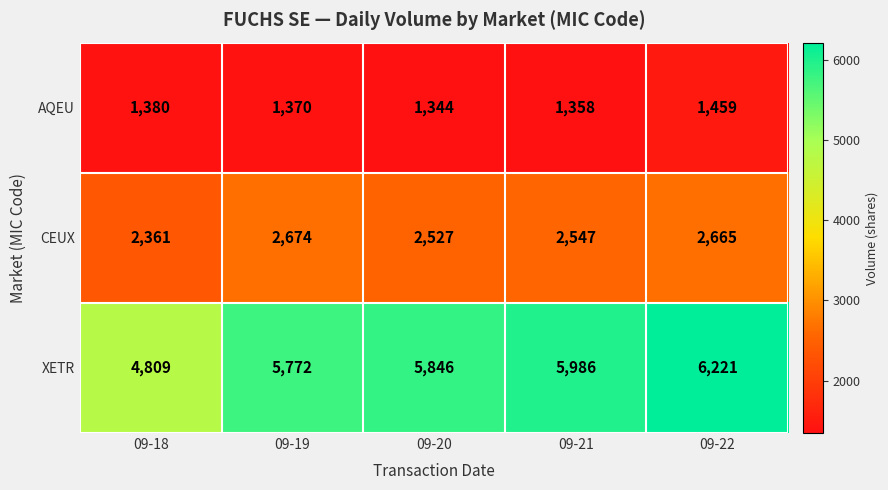

At how many categories does at least one series exceed 5844?

3